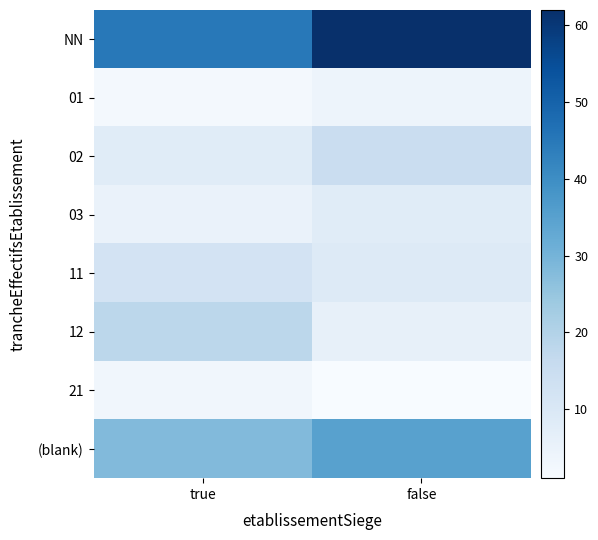

Which has a higher value, true or false?

false